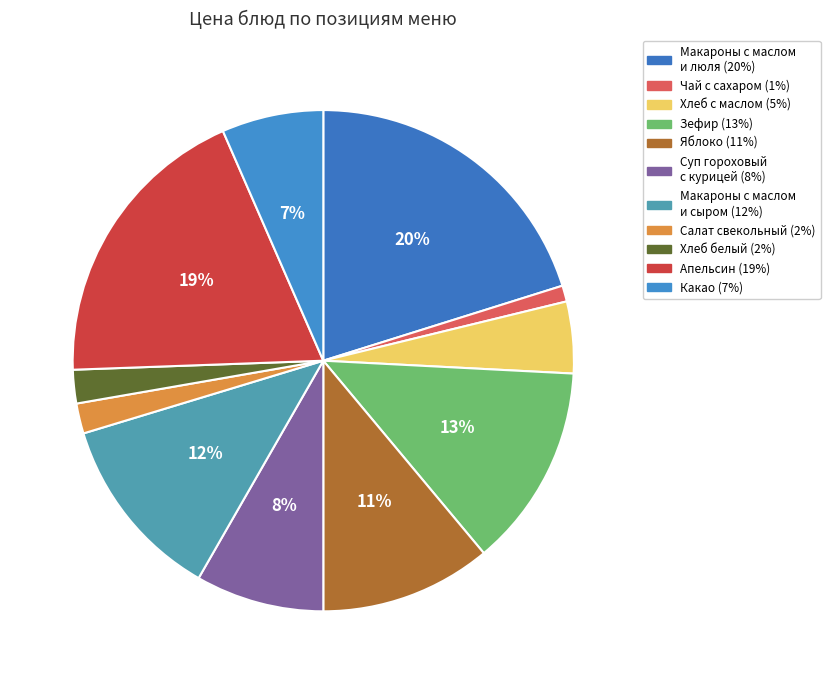

To the nearest percent, what is the difference between the Салат свекольный and Яблоко slice percentages?

9%